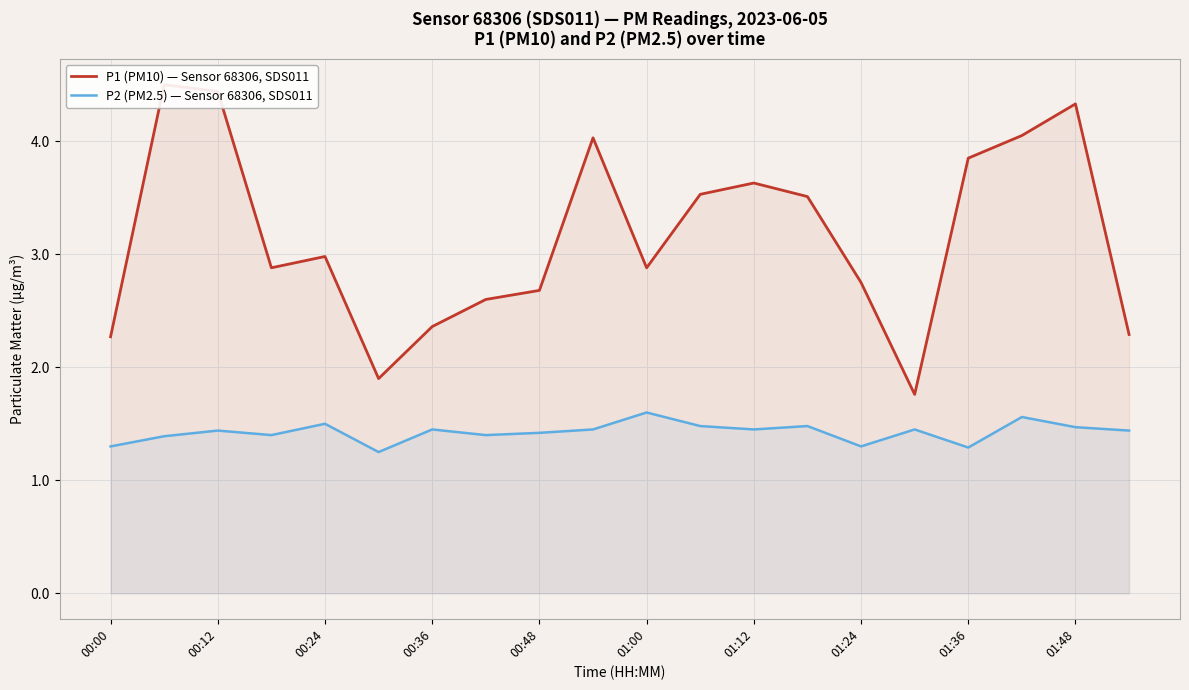

List the series in order of their peak value, highest first.

P1 (PM10) — Sensor 68306, SDS011, P2 (PM2.5) — Sensor 68306, SDS011